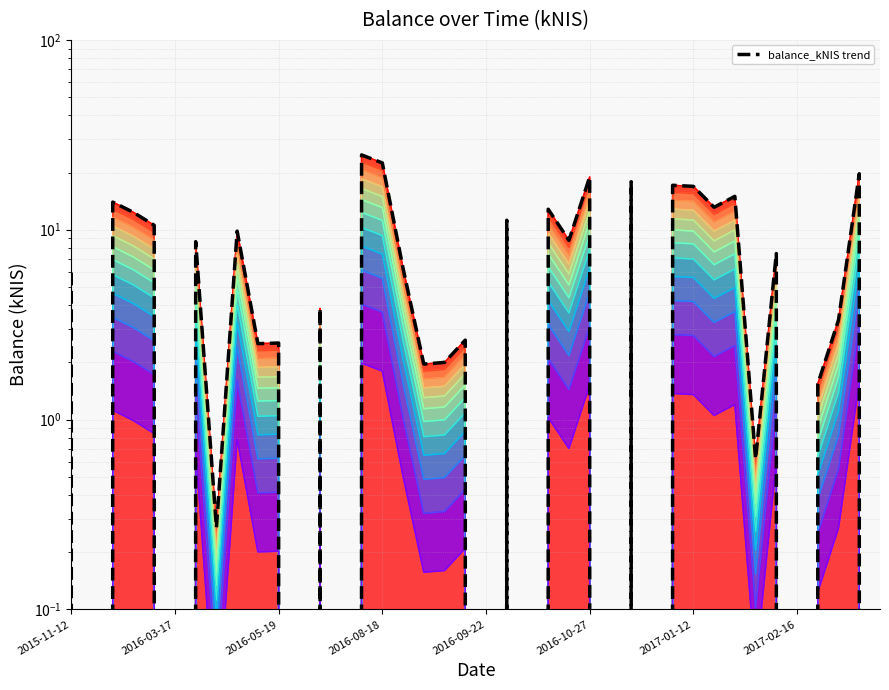

At which label does the data first exceed 5?

2015-11-12